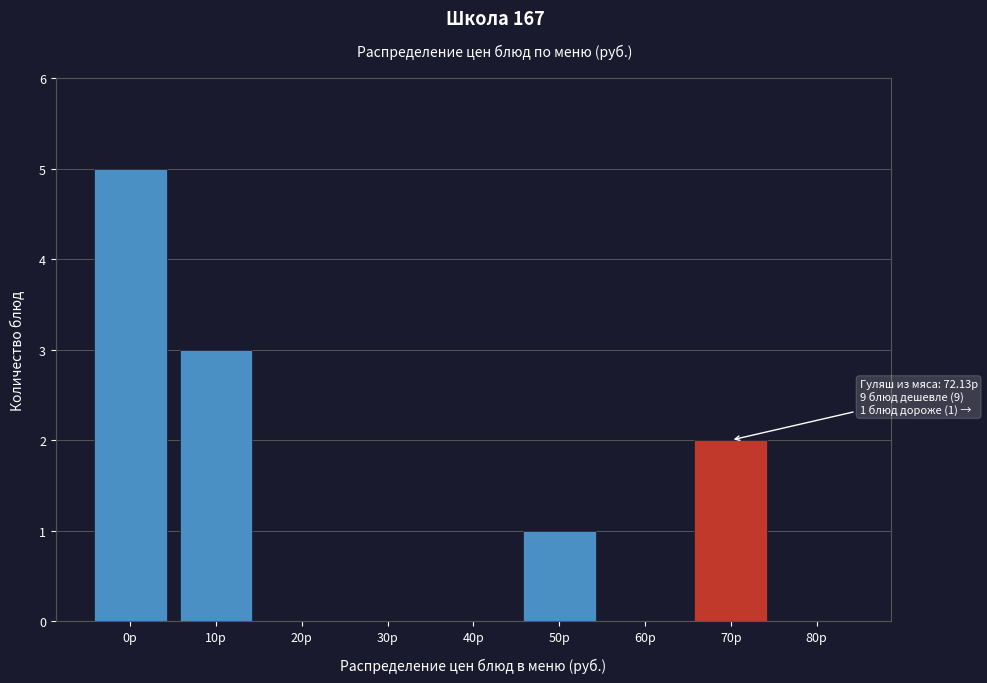

Reading left to right, what are all the values shown in this chart?

0р=5	10р=3	20р=0	30р=0	40р=0	50р=1	60р=0	70р=2	80р=0